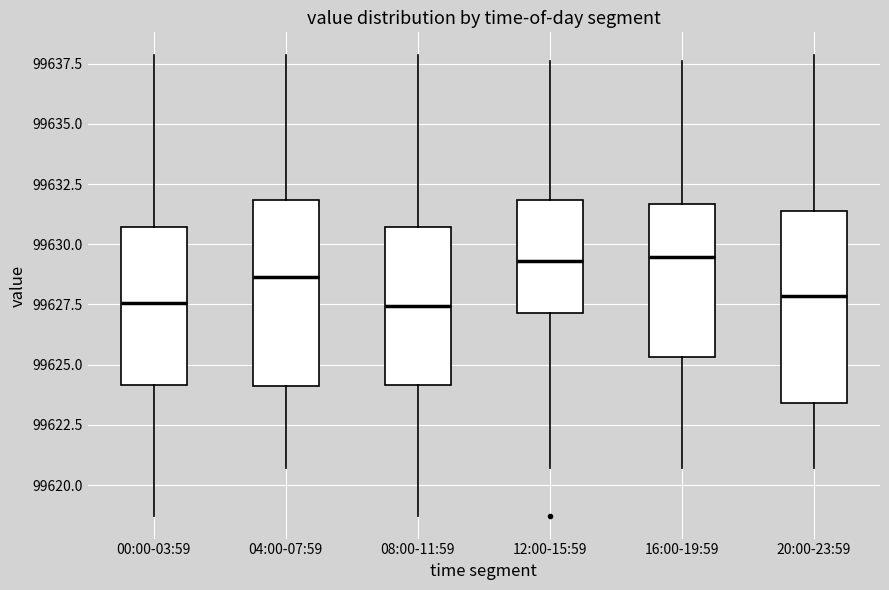

Reading left to right, read every box against the y-axis: the position of its median line, the range the box covers, and the ends of its whiskers. The values are not printed on the chart, so give them approximately, as read against the axis.

00:00-03:59: median 99627.5, box 99624.0 to 99630.5, whiskers 99618.5 to 99638.0
04:00-07:59: median 99628.5, box 99624.0 to 99632.0, whiskers 99620.5 to 99638.0
08:00-11:59: median 99627.5, box 99624.0 to 99630.5, whiskers 99618.5 to 99638.0
12:00-15:59: median 99629.5, box 99627.0 to 99632.0, whiskers 99620.5 to 99637.5
16:00-19:59: median 99629.5, box 99625.5 to 99631.5, whiskers 99620.5 to 99637.5
20:00-23:59: median 99628.0, box 99623.5 to 99631.5, whiskers 99620.5 to 99638.0